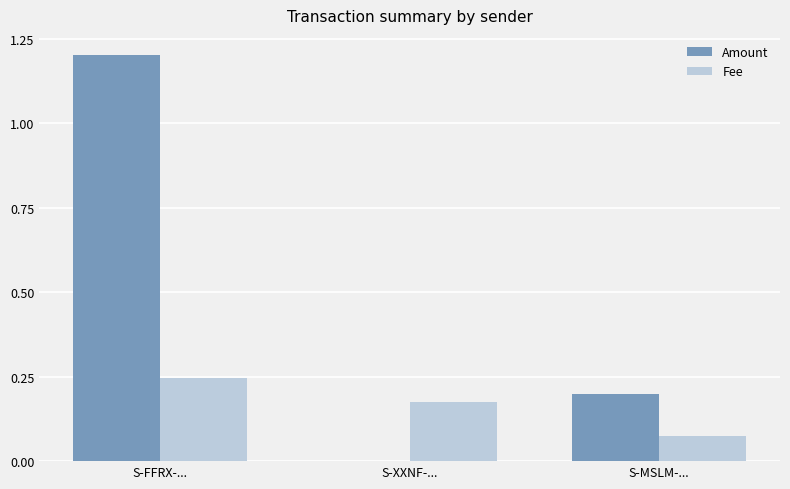

Which series changed the most between S-FFRX-... and S-XXNF-...?

Amount